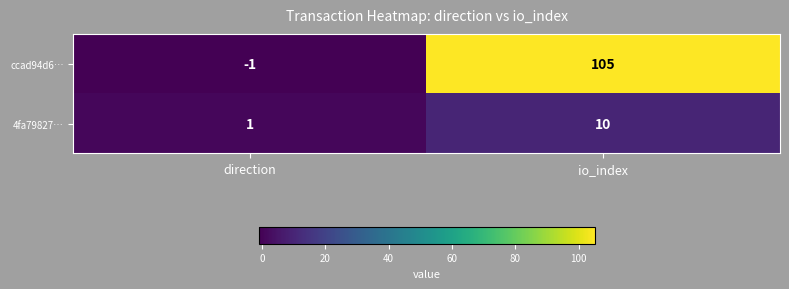

What is the approximate value of ccad94d6… at io_index?

105